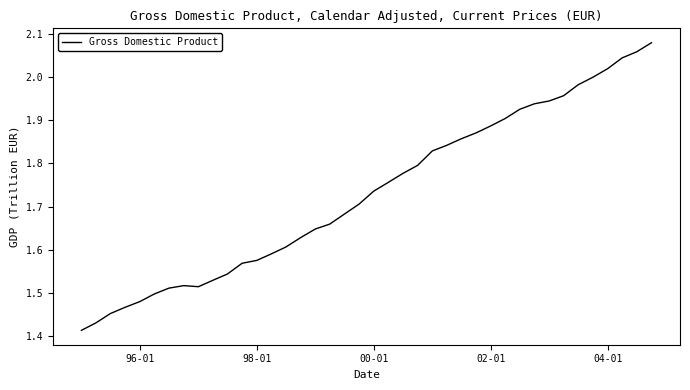

What is the difference between the maximum and minimum values?

0.7